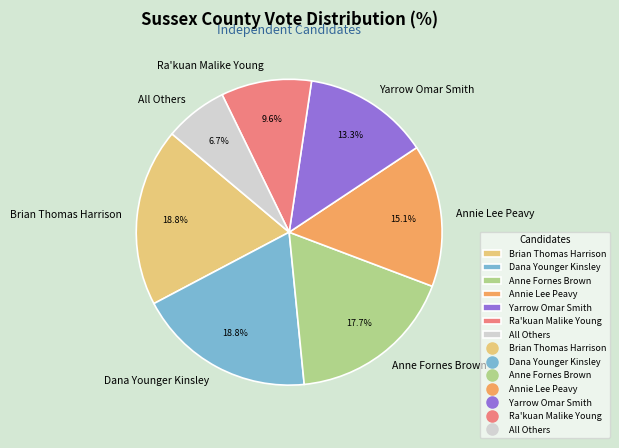

The Dana Younger Kinsley slice represents 9% of the pie. True or false?

False